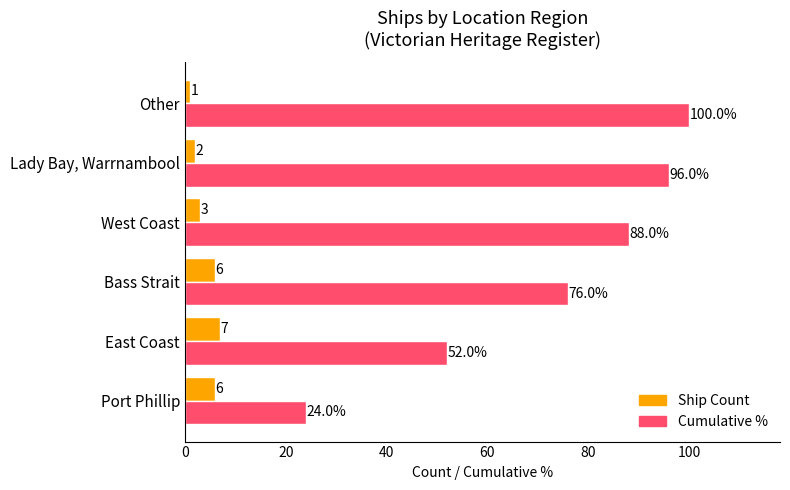

At how many categories does at least one series exceed 68?

4